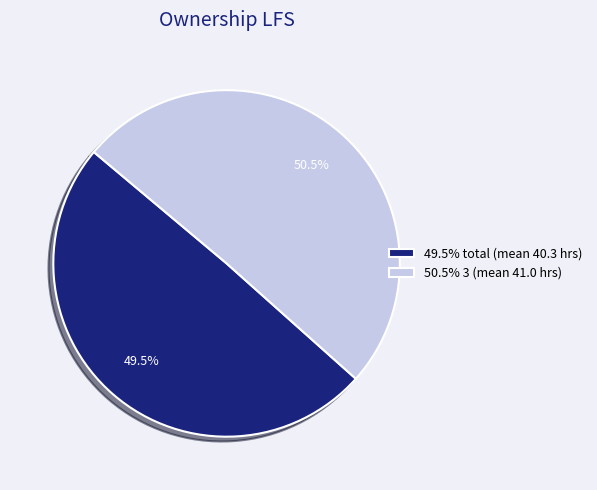

What is the ratio of the value at 50.5% 3 (mean 41.0 hrs) to the value at 49.5% total (mean 40.3 hrs)?

1.0